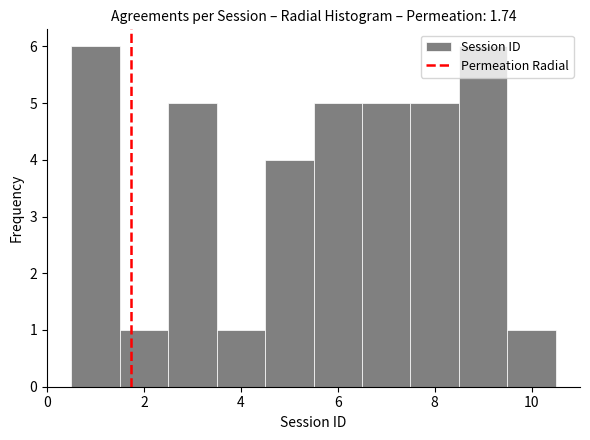

Reading left to right, transcribe this chart: for each bar, give the range it covers on the x-axis and its height. Neither the bar edges nor the heights are printed on the chart, so give them approximately, as read against the axes.

0.5 to 1.5: 6
1.5 to 2.5: 1
2.5 to 3.5: 5
3.5 to 4.5: 1
4.5 to 5.5: 4
5.5 to 6.5: 5
6.5 to 7.5: 5
7.5 to 8.5: 5
8.5 to 9.5: 6
9.5 to 10.5: 1